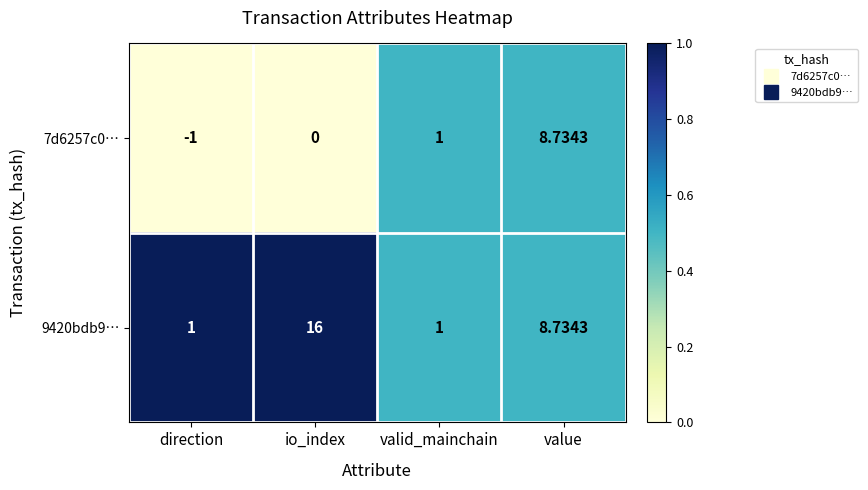

At which category does the chart reach its peak across all series?

io_index